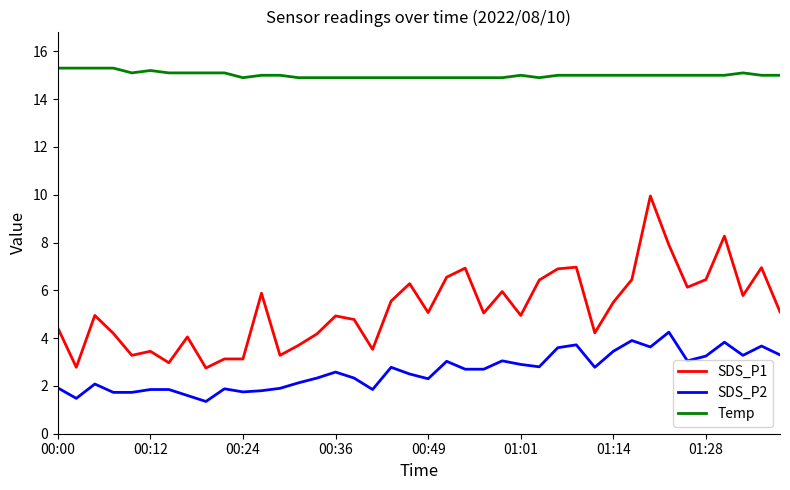

What is the difference between the maximum and minimum values in the SDS_P1 series?

7.2